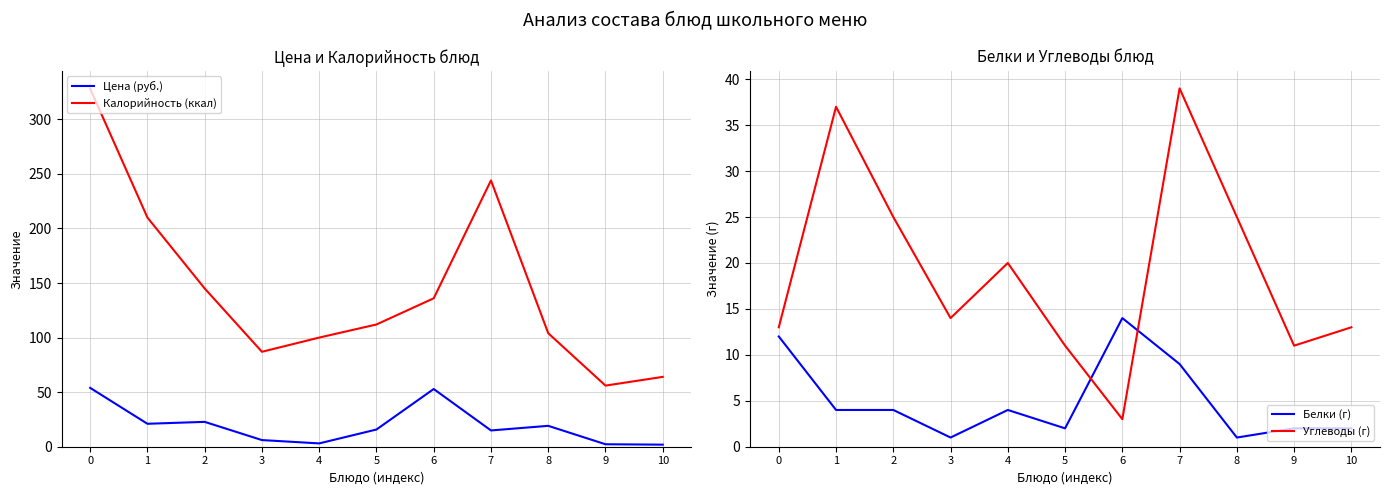

At how many categories does at least one series exceed 209?

3